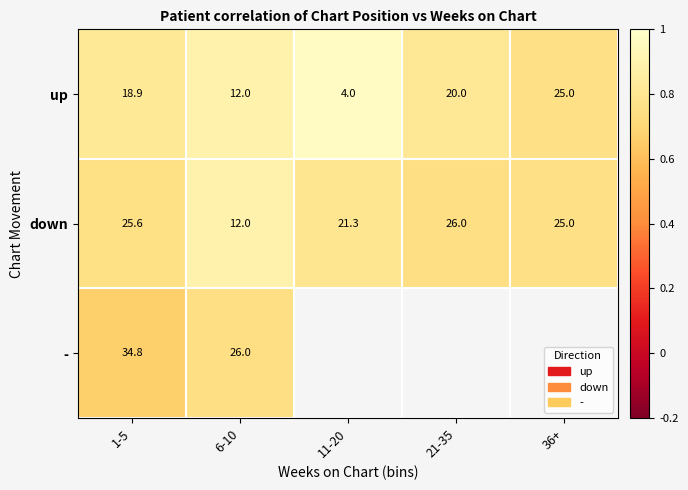

At how many categories does at least one series exceed 0?

5